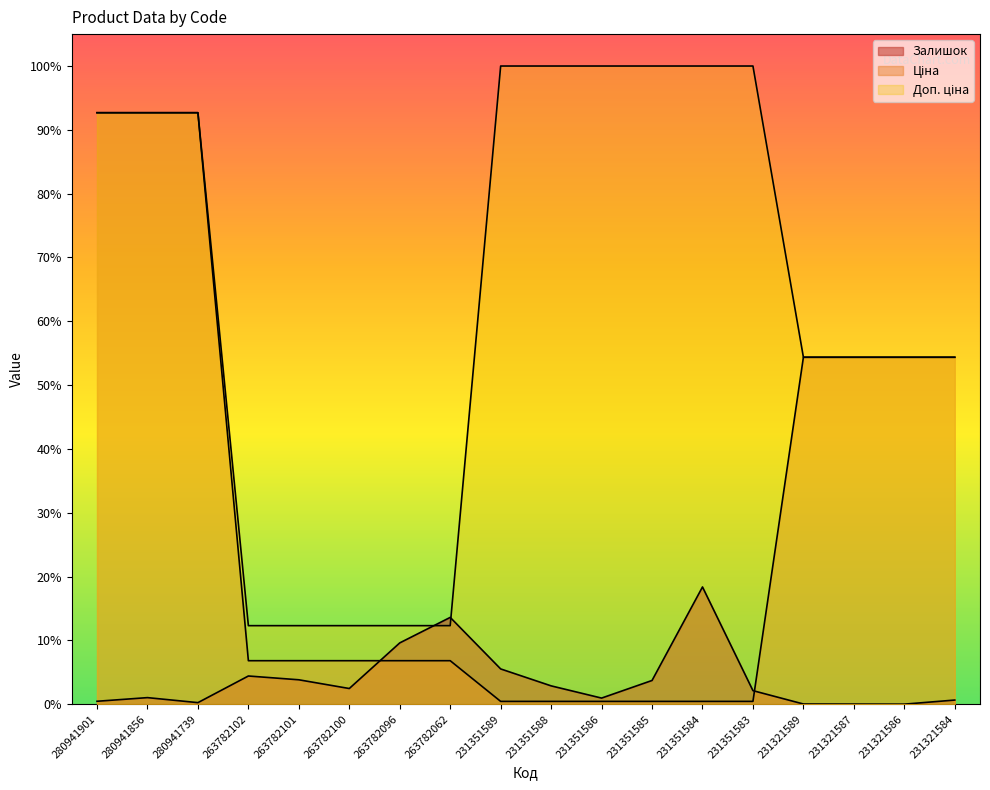

Which series has the largest range (max minus min)?

Ціна